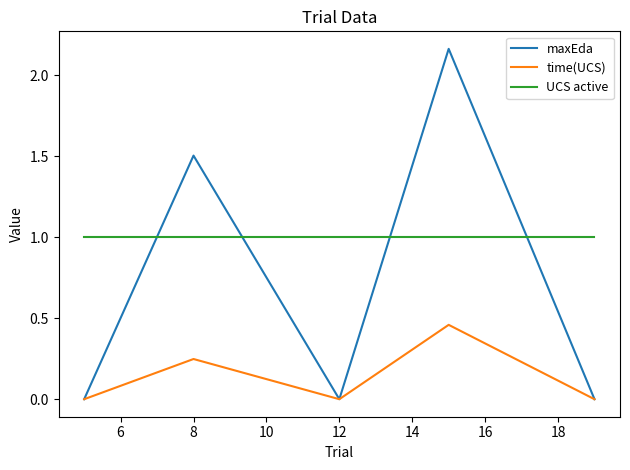

True or false: maxEda and UCS active cross at least once.

True